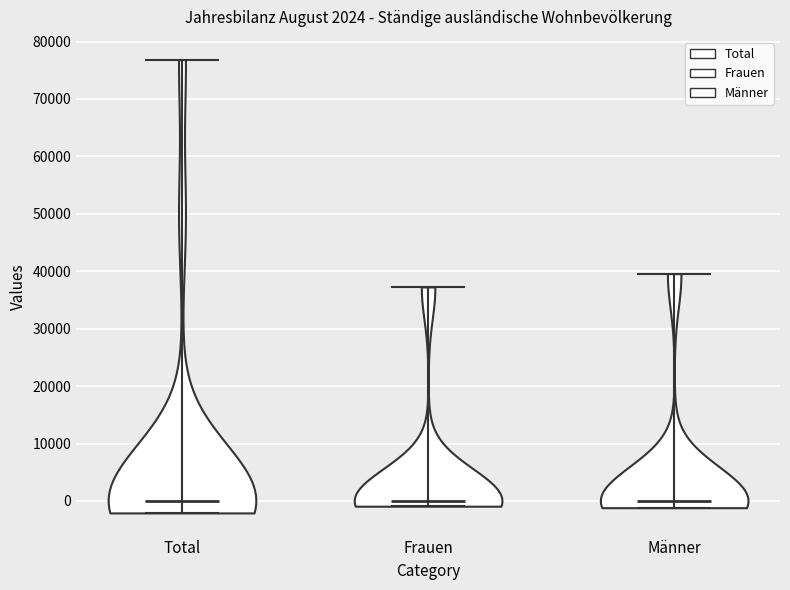

Reading left to right, read every violin against the y-axis: where its median line is, and the lowest and highest points it reaches. The values are not printed on the chart, so give them approximately, as read against the axis.

Total: median line 0, lowest point -2000, highest point 77000
Frauen: median line 0, lowest point -1000, highest point 37000
Männer: median line 0, lowest point -1000, highest point 40000